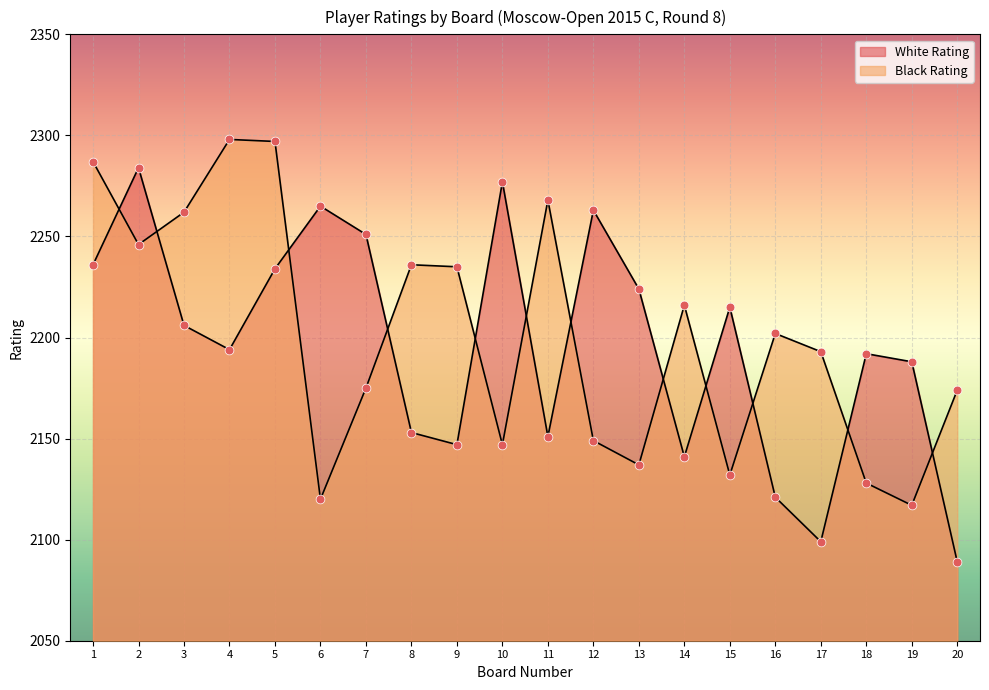

At how many categories does at least one series exceed 2193?

16